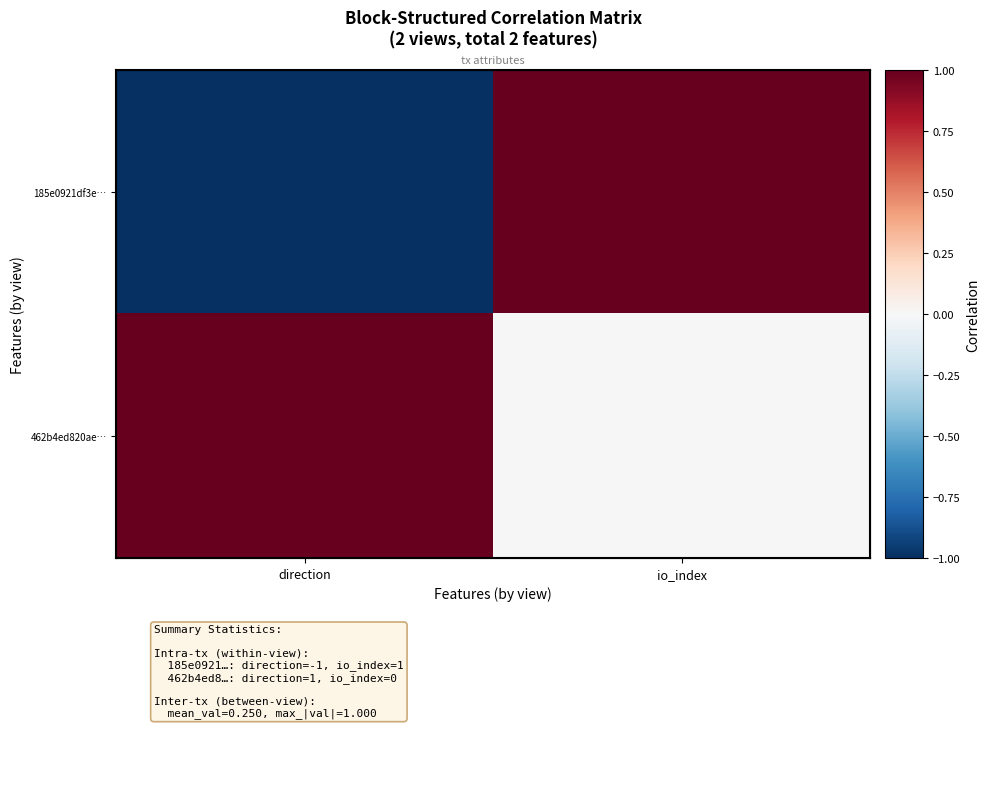

Which category has the highest value in the 462b4ed820ae… series?

direction